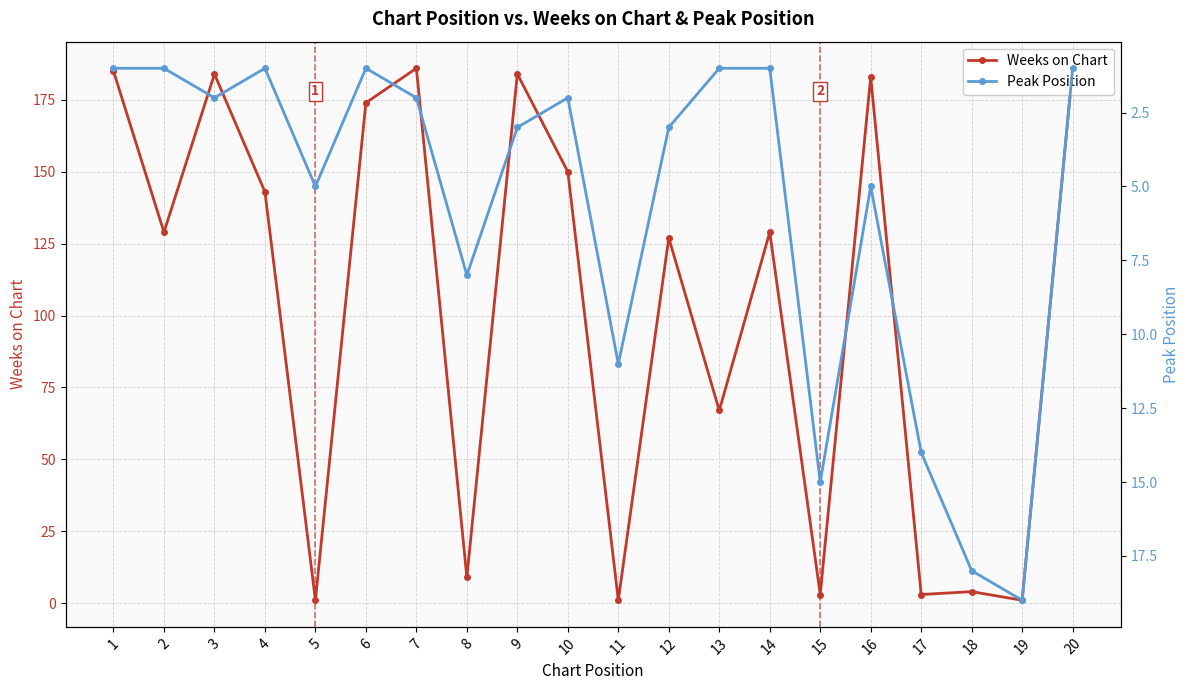

Between which two adjacent categories do Weeks on Chart and Peak Position first intersect?

4 and 5